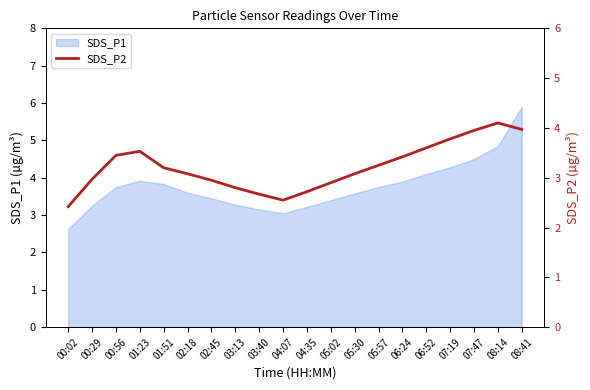

Between 07:19 and 00:29, which is larger?

07:19